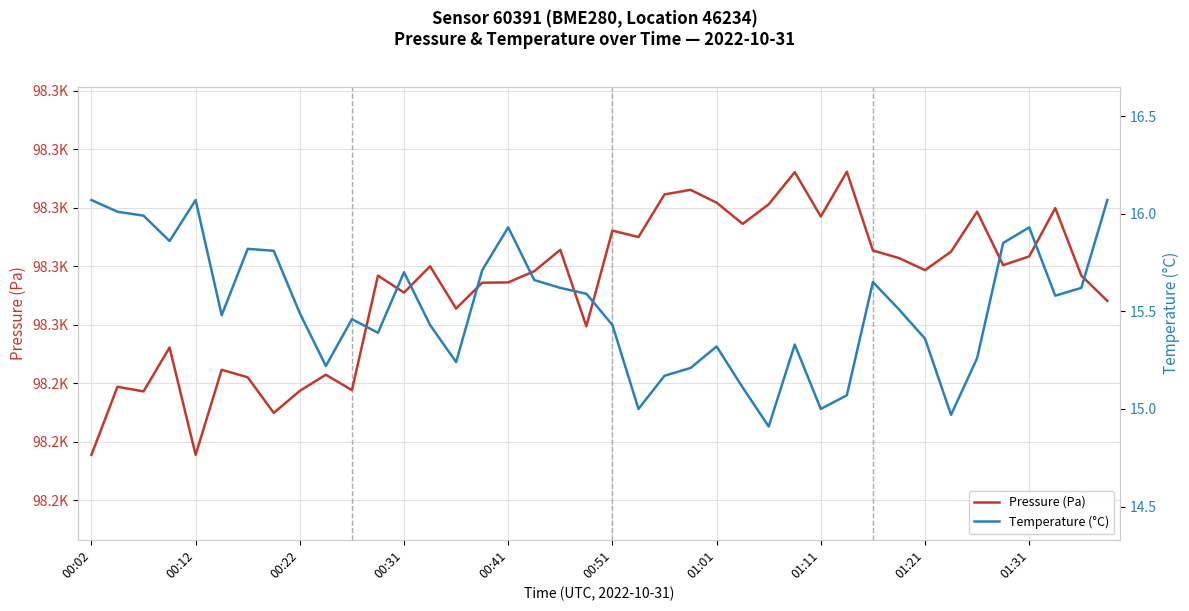

True or false: Pressure (Pa) and Temperature (°C) cross at least once.

False